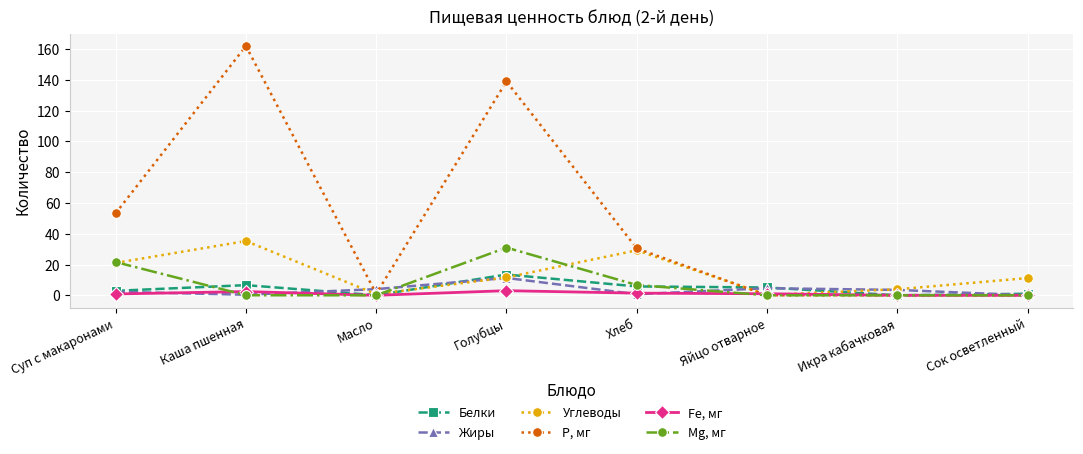

What is the average value of the Р, мг series?

48.2